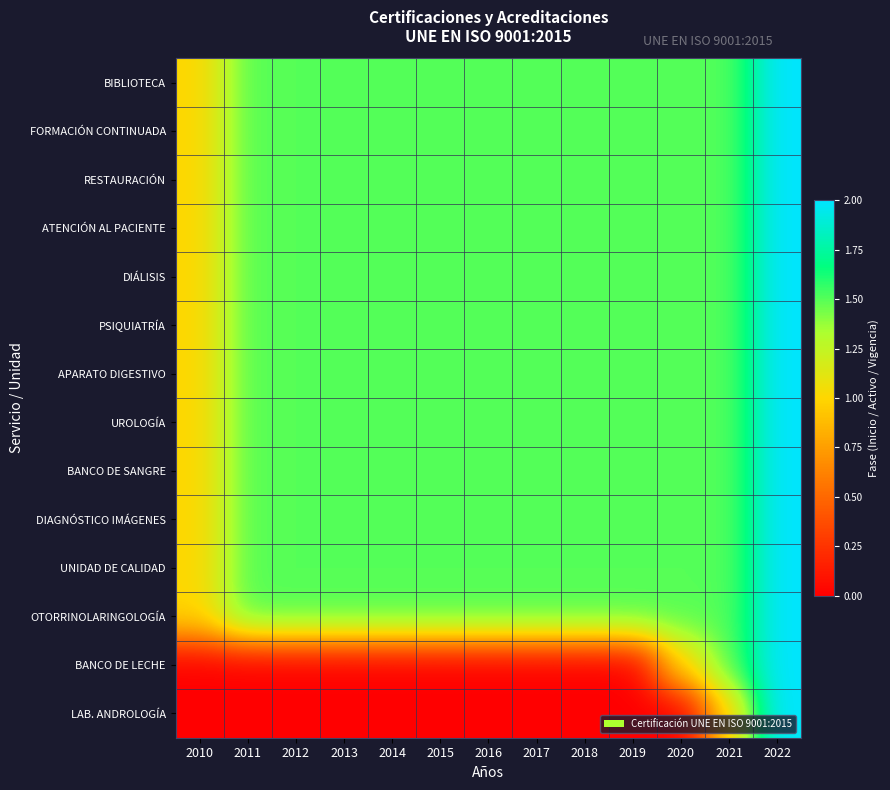

What is the total value across all series at 2015?

18.0